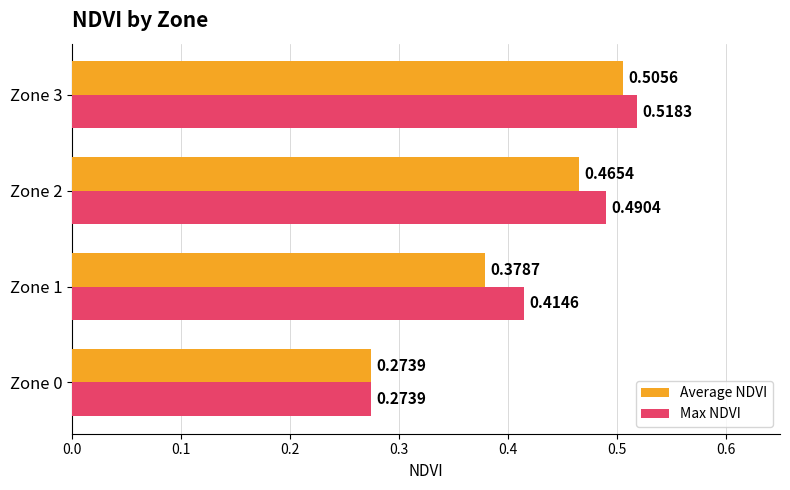

Rank the categories by Max NDVI value from lowest to highest.

Zone 0, Zone 1, Zone 2, Zone 3